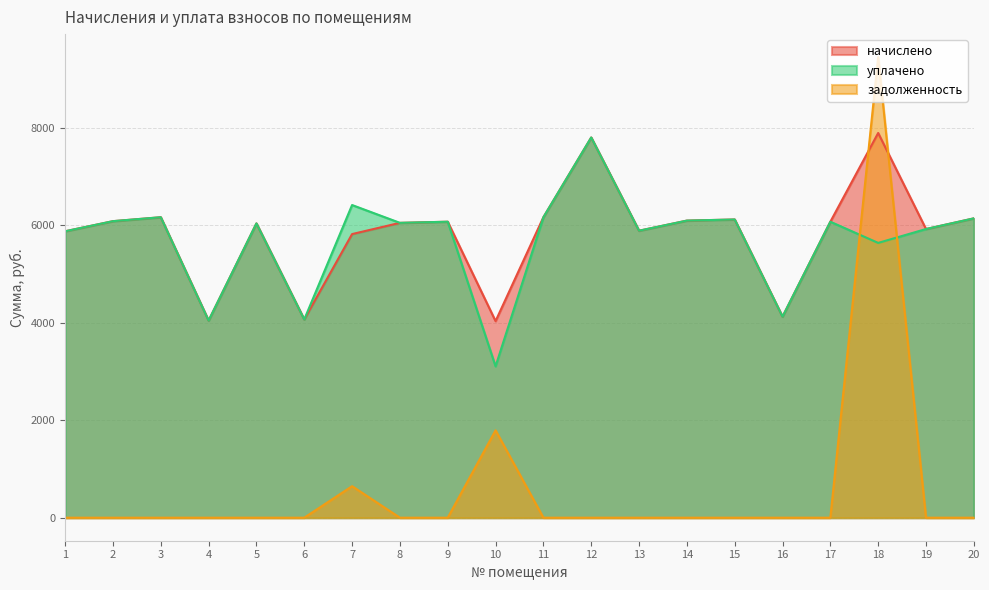

What are all the series names shown in the legend?

начислено, уплачено, задолженность